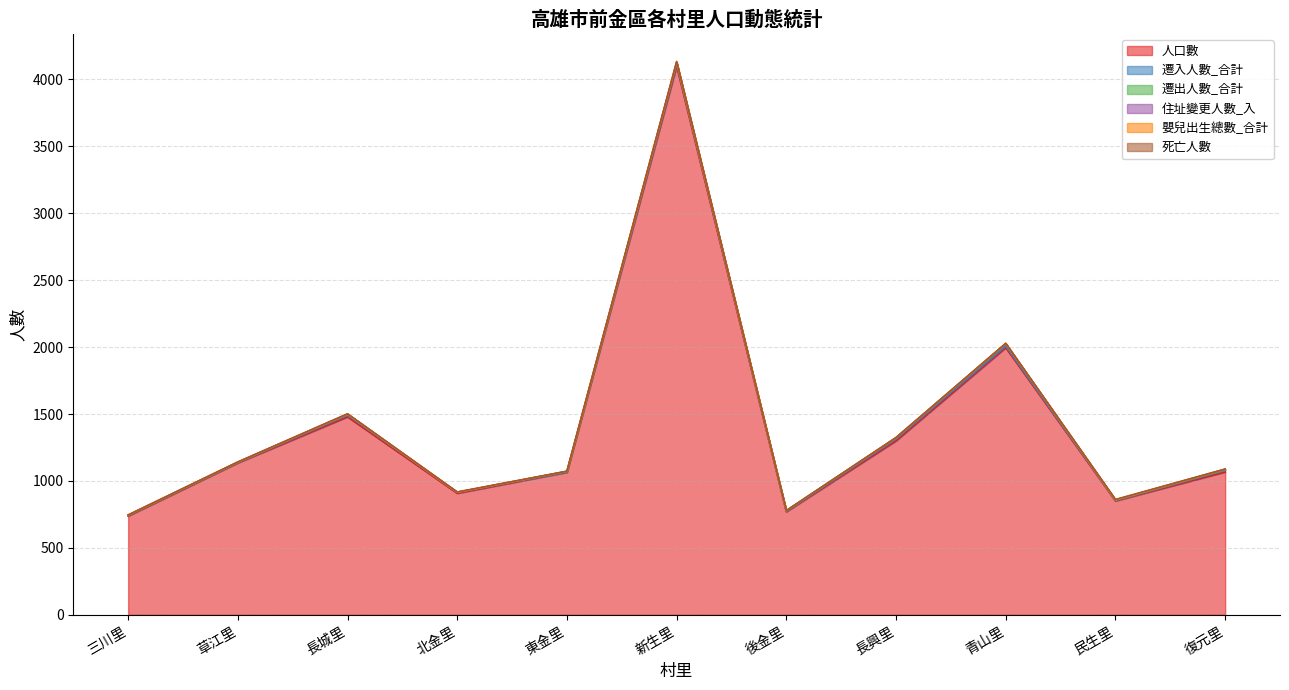

List the labels in order of 死亡人數 value, largest first.

新生里, 民生里, 長城里, 北金里, 青山里, 三川里, 草江里, 東金里, 後金里, 長興里, 復元里